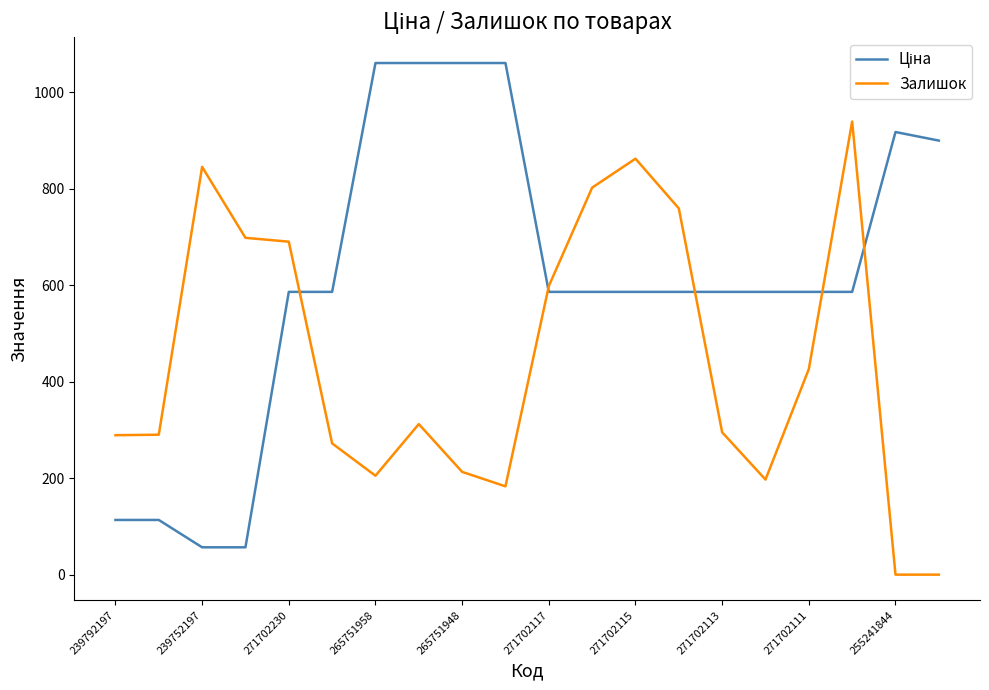

What is the greatest value displayed?

1060.2